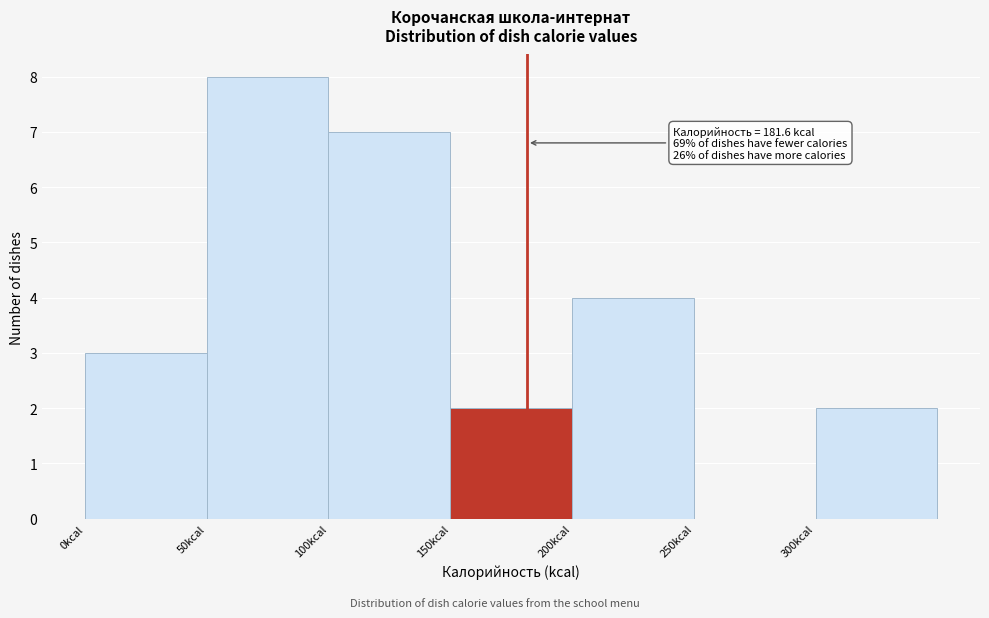

Over which range of the x-axis is the bar tallest?

50 to 100